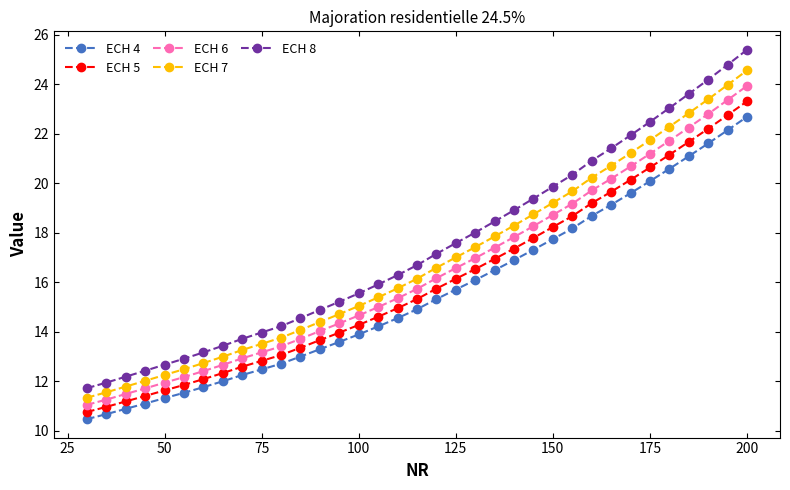

What is the average value of the ECH 4 series?

15.5